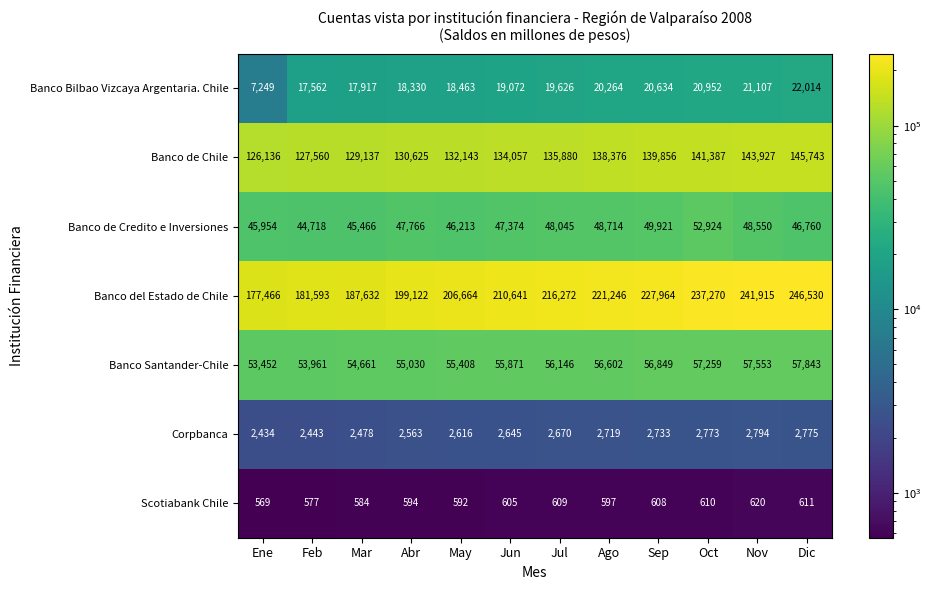

Rank the series by their maximum value, from highest to lowest.

Banco del Estado de Chile, Banco de Chile, Banco Santander-Chile, Banco de Credito e Inversiones, Banco Bilbao Vizcaya Argentaria. Chile, Corpbanca, Scotiabank Chile